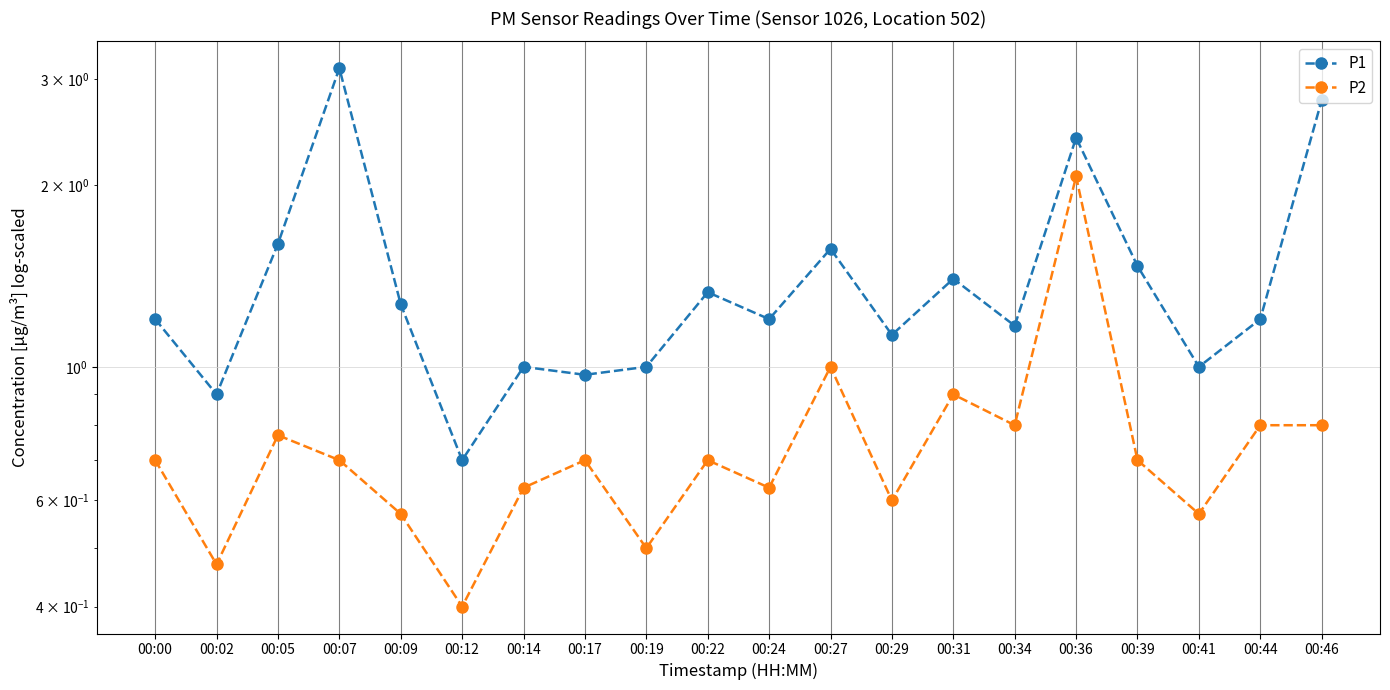

What is the sum of all P1 values?

28.4